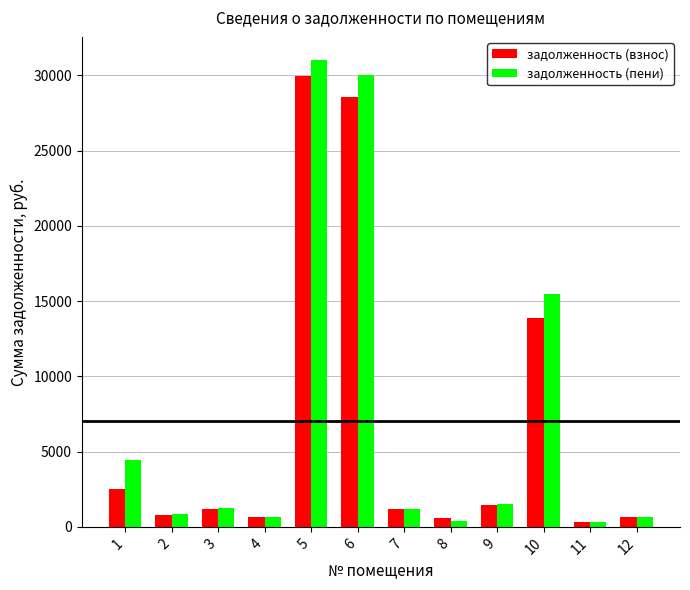

List the series in order of their overall mean, highest first.

задолженность (пени), задолженность (взнос)